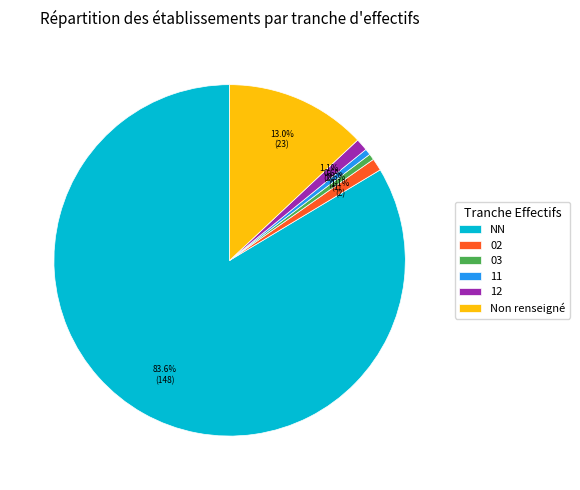

Count the number of slices in the pie.

6